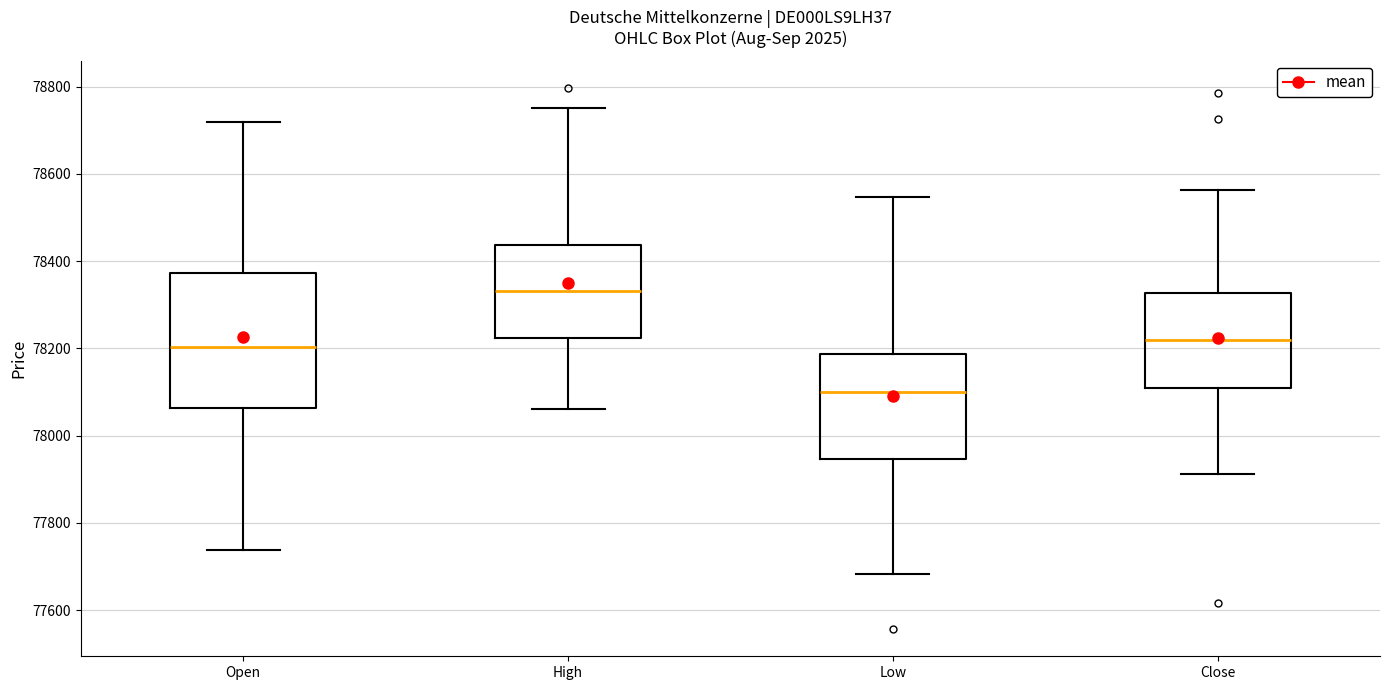

Reading left to right, read every box against the y-axis: the position of its median line, the range the box covers, and the ends of its whiskers. The values are not printed on the chart, so give them approximately, as read against the axis.

Open: median 78200, box 78060 to 78380, whiskers 77740 to 78720
High: median 78340, box 78220 to 78440, whiskers 78060 to 78760
Low: median 78100, box 77940 to 78180, whiskers 77680 to 78540
Close: median 78220, box 78100 to 78320, whiskers 77920 to 78560